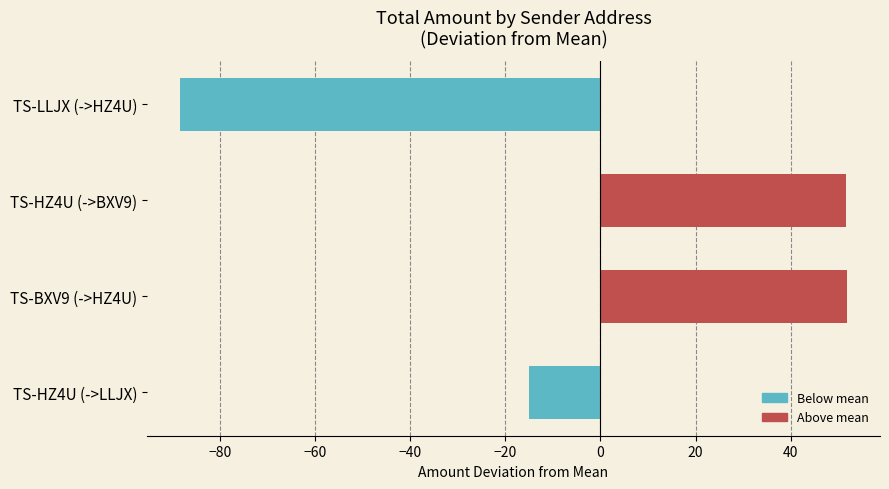

Count the number of values greater than 51.

2